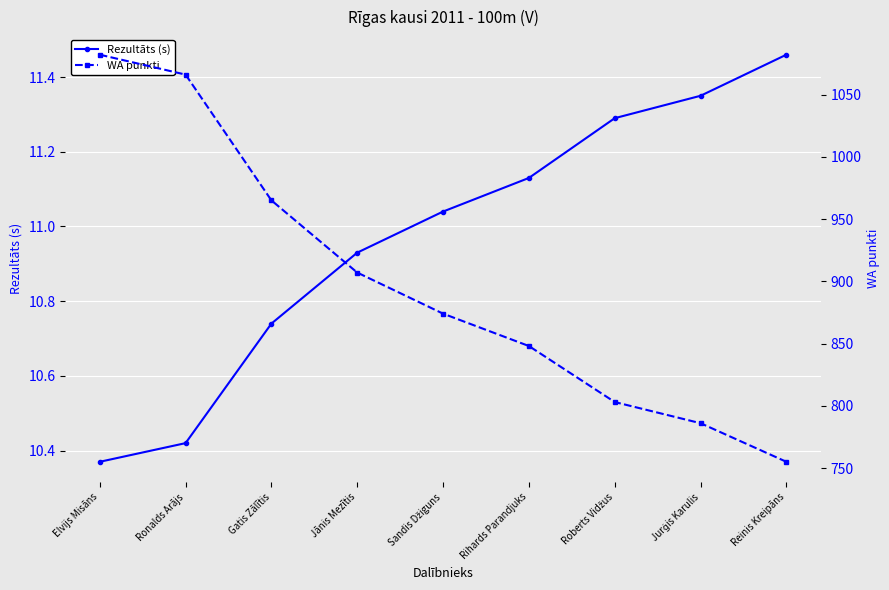

Is it true that Rezultāts (s) equals 3.0 at Roberts Vidžus?

False